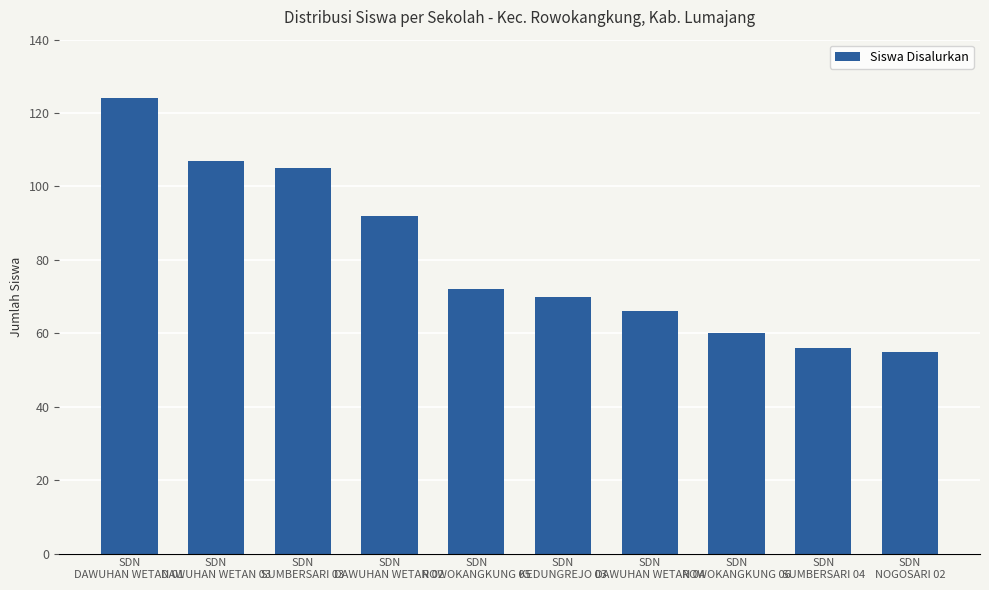

What is the change in value from SDN
SUMBERSARI 04 to SDN
NOGOSARI 02?

-1